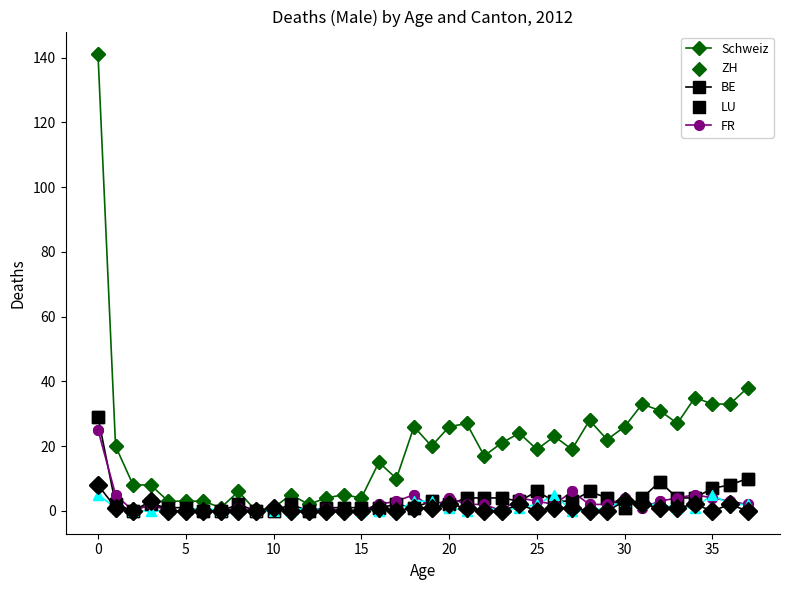

What are all the series names shown in the legend?

Schweiz, ZH, BE, LU, FR